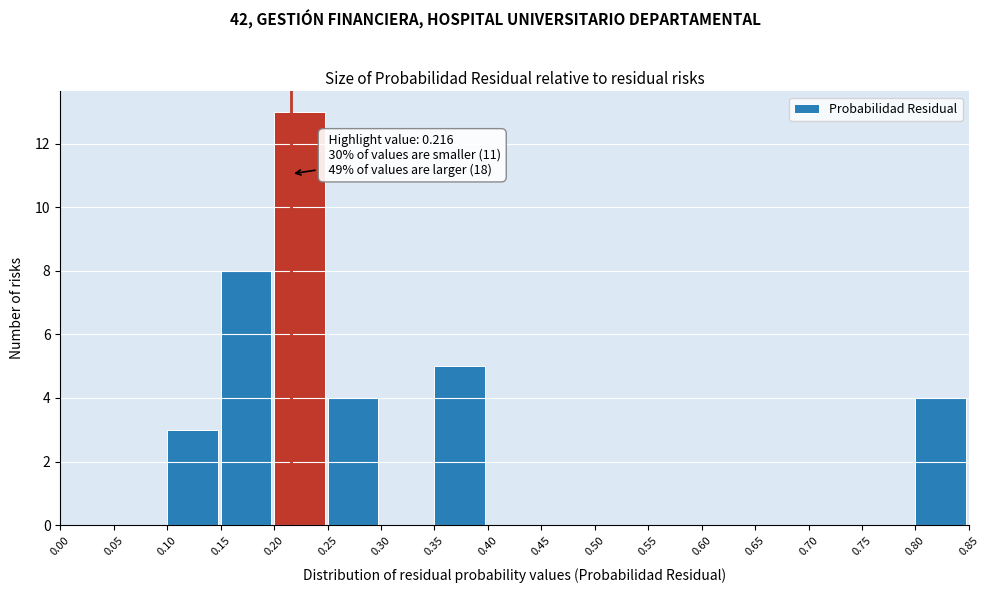

Which range on the x-axis has the tallest bar?

0.20 to 0.25